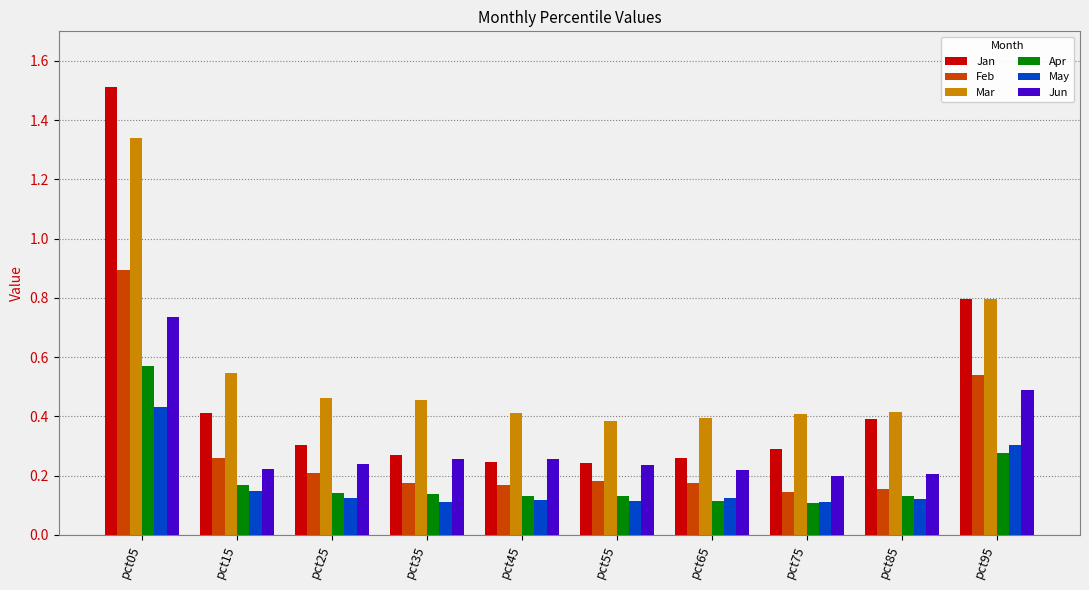

What are all the series names shown in the legend?

Jan, Feb, Mar, Apr, May, Jun